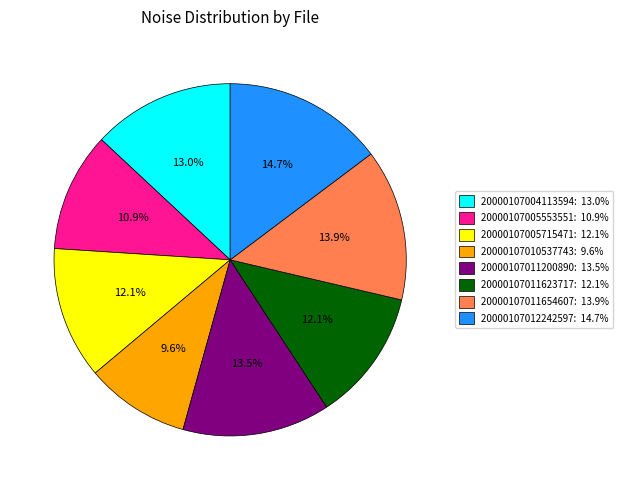

What percentage is the 20000107012242597 slice, to the nearest percent?

15%